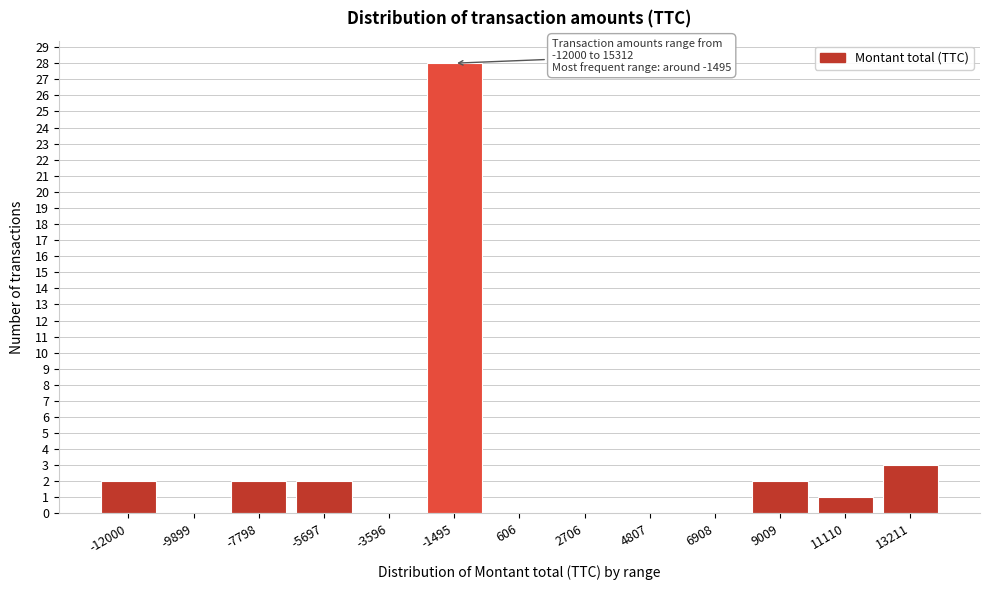

Reading left to right, list all the values displayed in this chart.

-12000=2	-9899=0	-7798=2	-5697=2	-3596=0	-1495=28	606=0	2706=0	4807=0	6908=0	9009=2	11110=1	13211=3